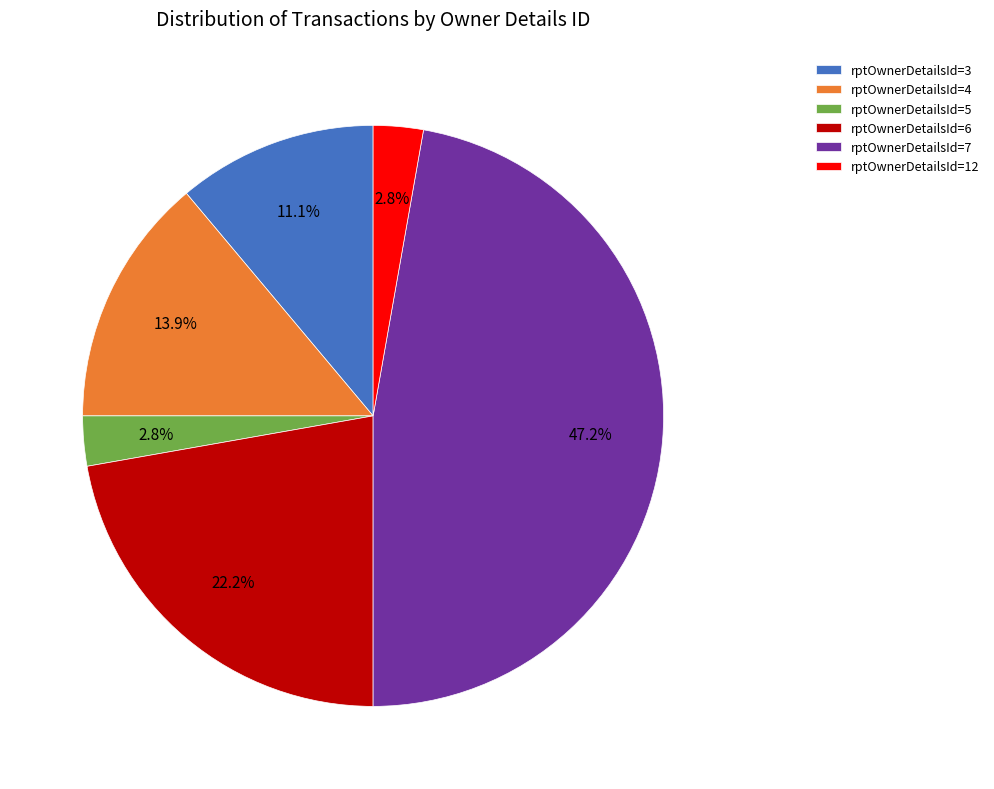

How many segments does this pie chart have?

6